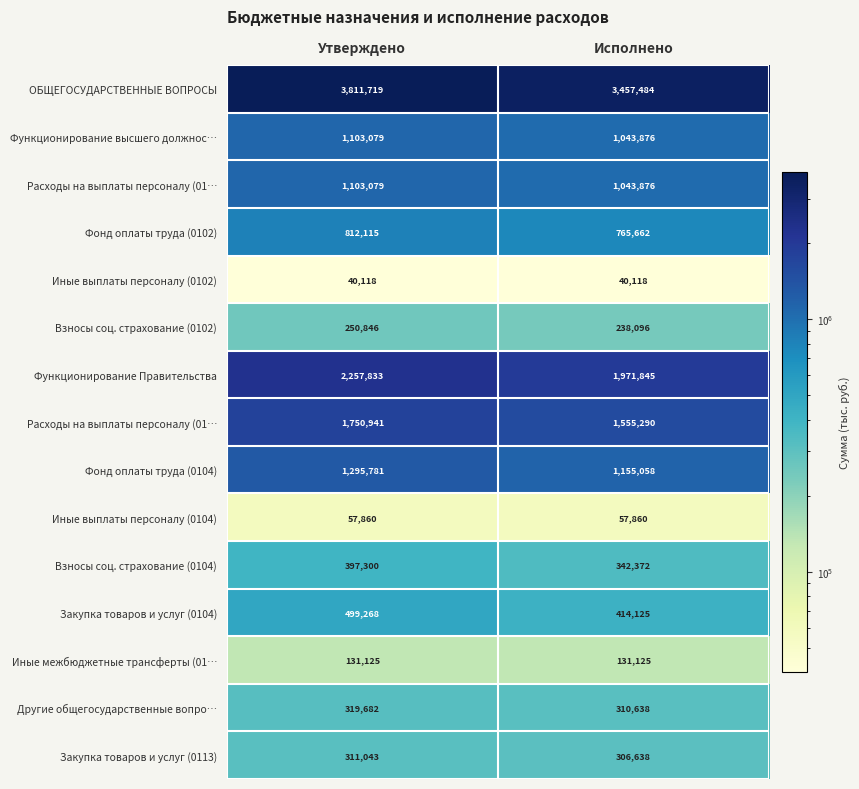

What is the minimum value shown in the chart?

40118.0